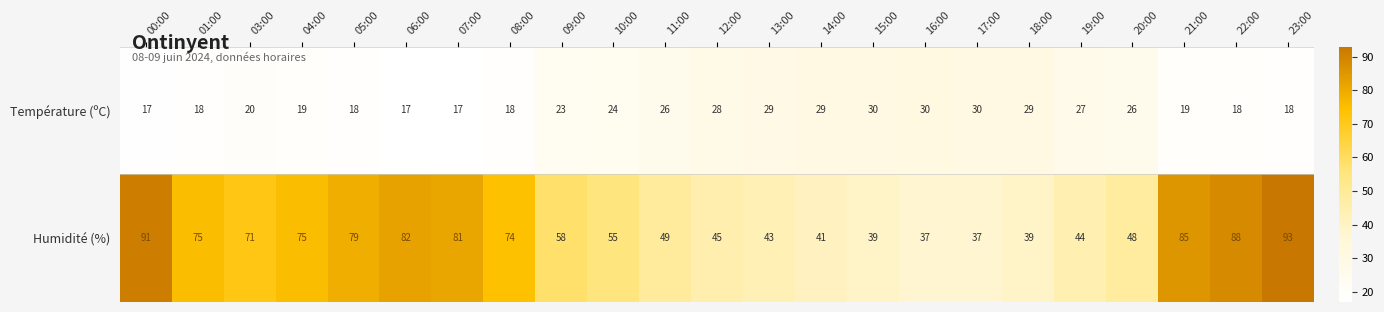

List the series in order of their overall mean, lowest first.

Température (ºC), Humidité (%)